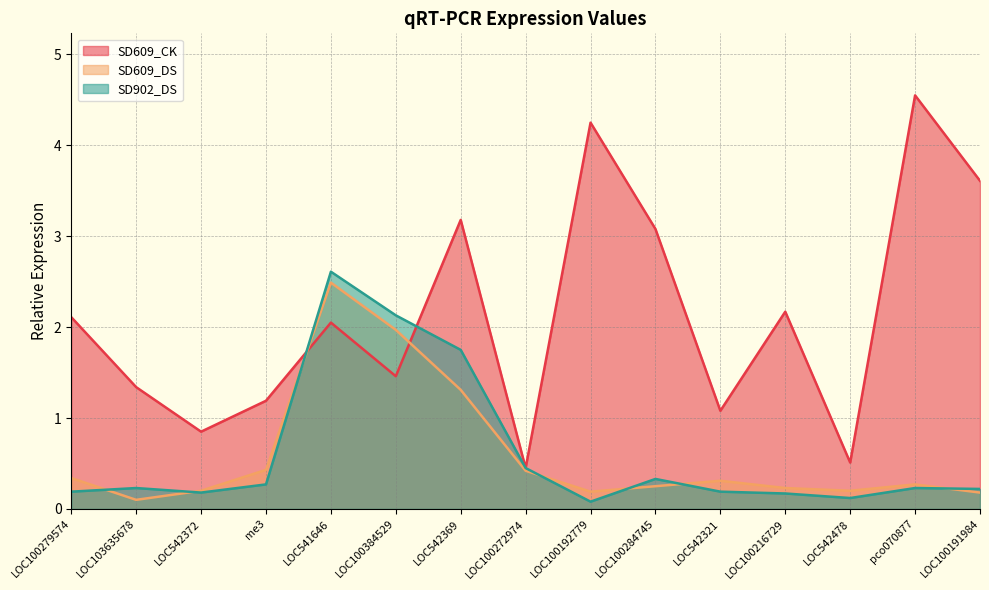

What is the difference between the SD902_DS values at LOC100384529 and LOC100192779?

2.0